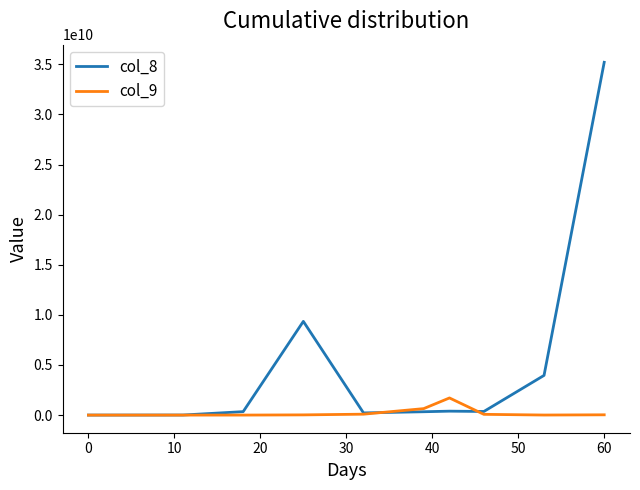

Which series has the largest range (max minus min)?

col_8